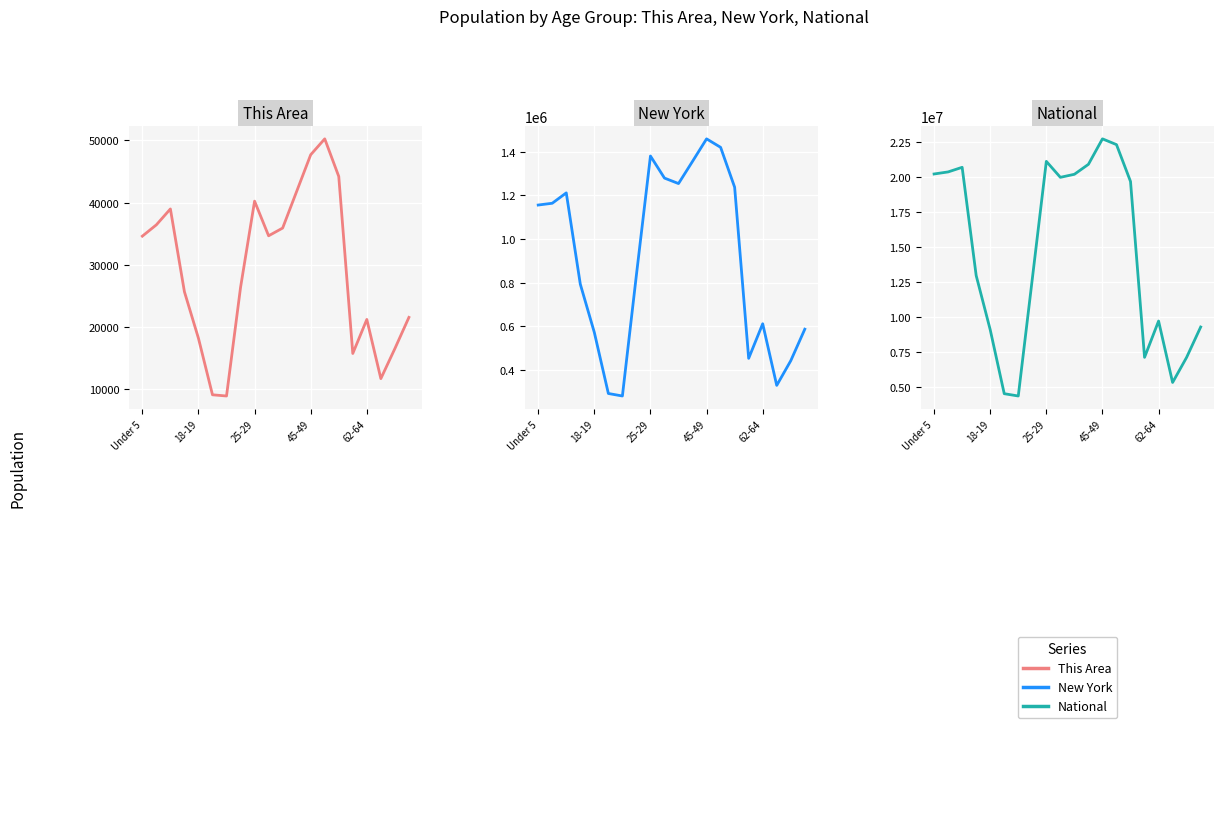

The National series shows 36734417 at 13. True or false?

False